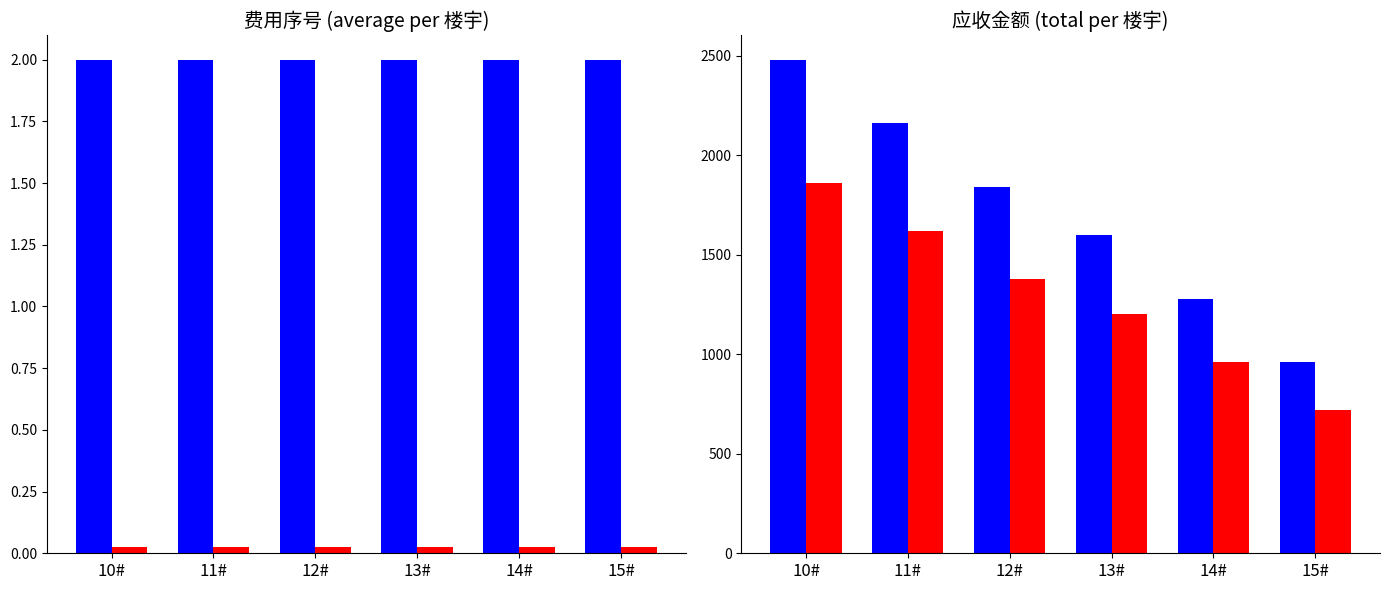

The 费用序号 series shows 2.0 at 12#. True or false?

True